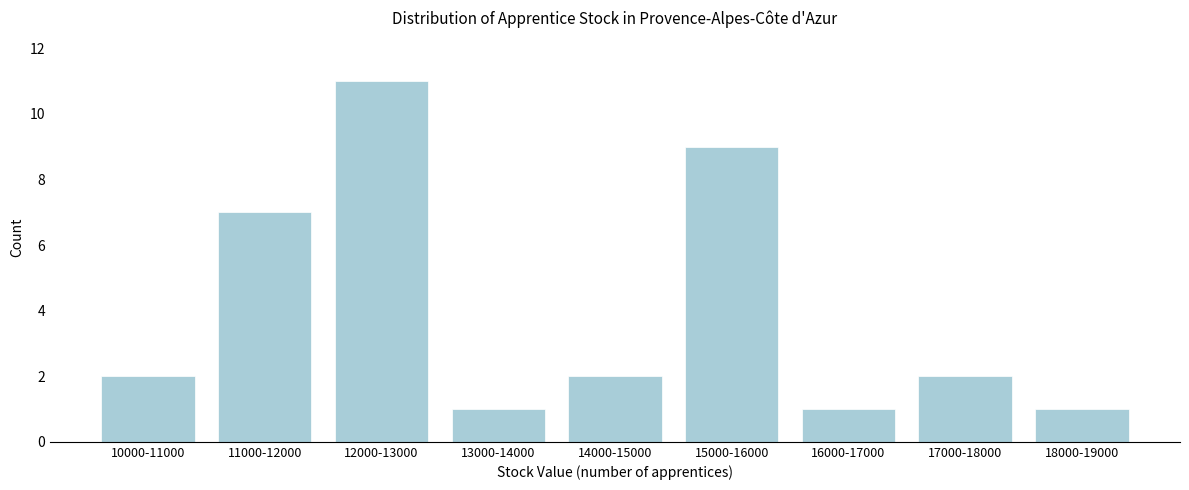

Reading right to left, list all the values displayed in this chart.

1	2	1	9	2	1	11	7	2